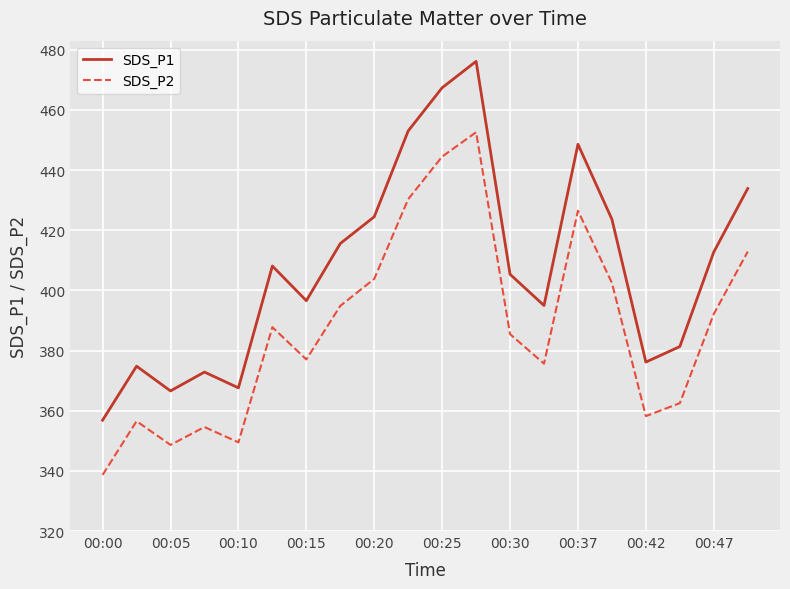

Which series has the widest spread of values?

SDS_P1